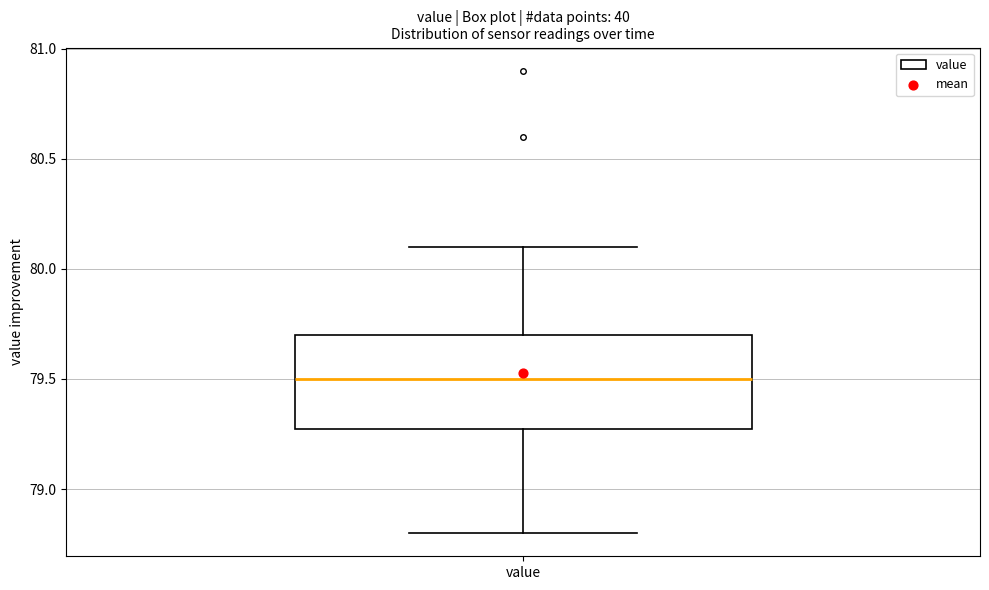

Read this box plot against the y-axis: the position of the median line, the range covered by the box, and the ends of both whiskers. The values are not printed on the chart, so give them approximately, as read against the axis.

median 79.5, box 79.3 to 79.7, whiskers 78.8 to 80.1